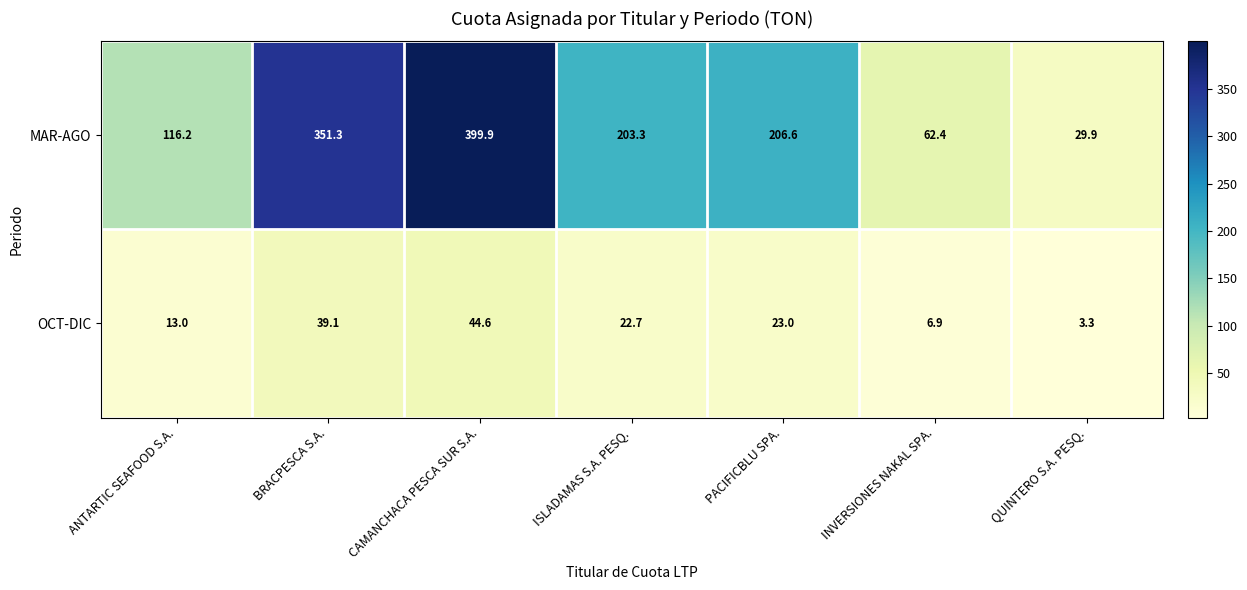

At which category is the sum across all series the highest?

CAMANCHACA PESCA SUR S.A.